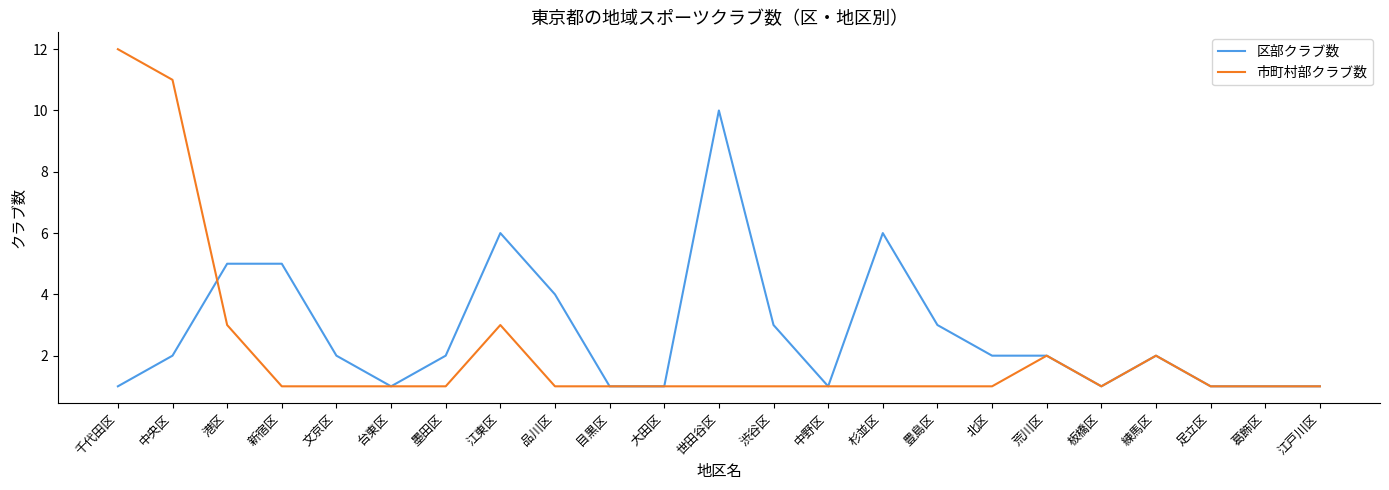

What are all the series names shown in the legend?

区部クラブ数, 市町村部クラブ数